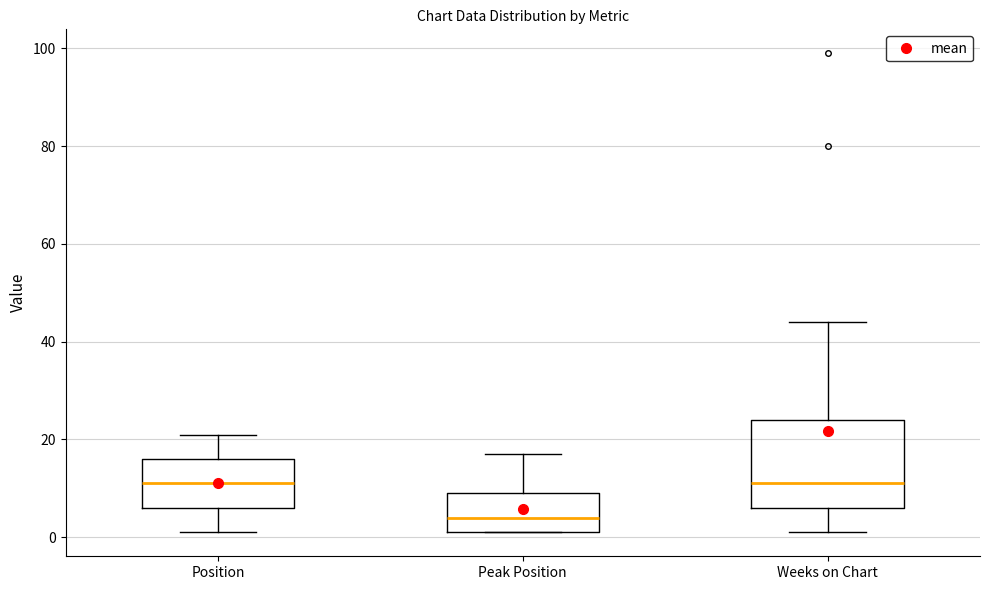

Where is the lower edge of the box for Peak Position on the y-axis? The values are not printed on the chart, so give them approximately, as read against the axis.

2